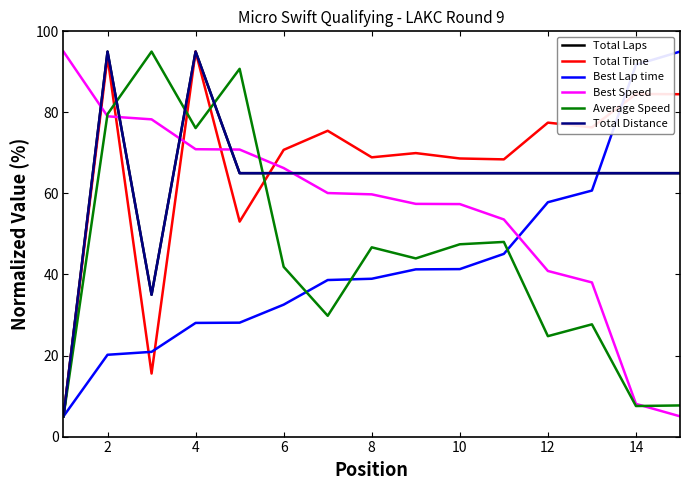

True or false: Total Distance and Total Laps intersect in this chart.

False